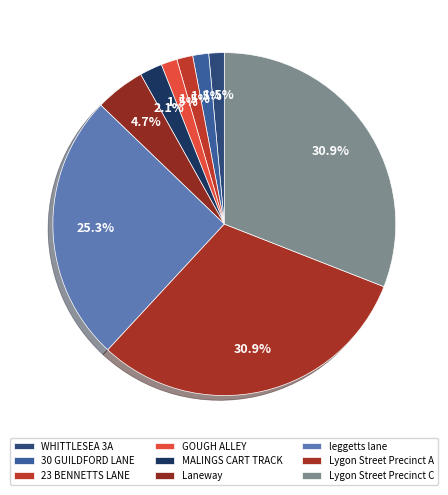

True or false: MALINGS CART TRACK accounts for 16% of the total.

False